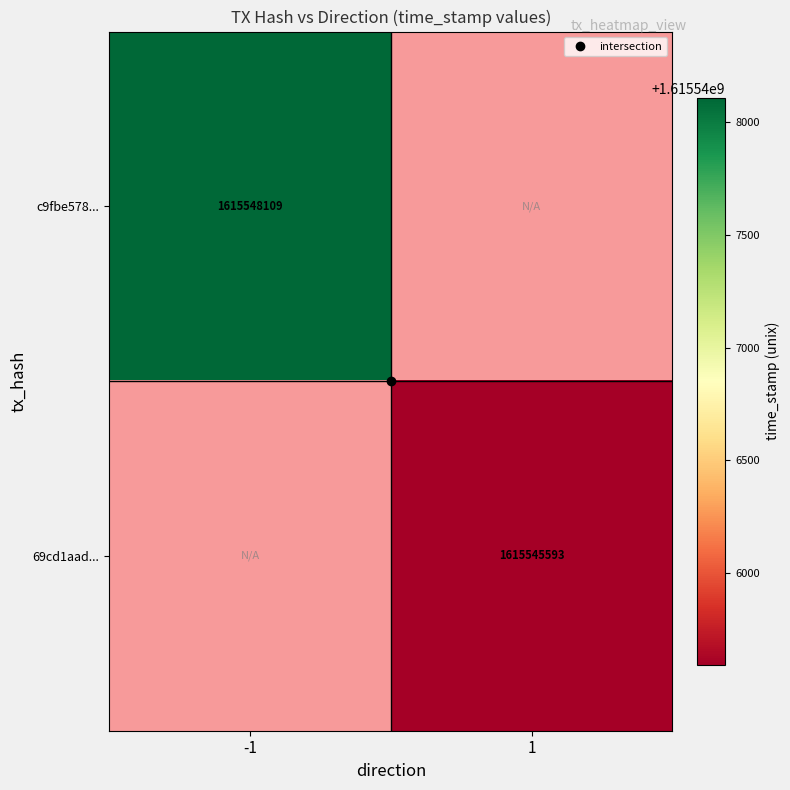

How many values in 69cd1aad... are above zero?

1